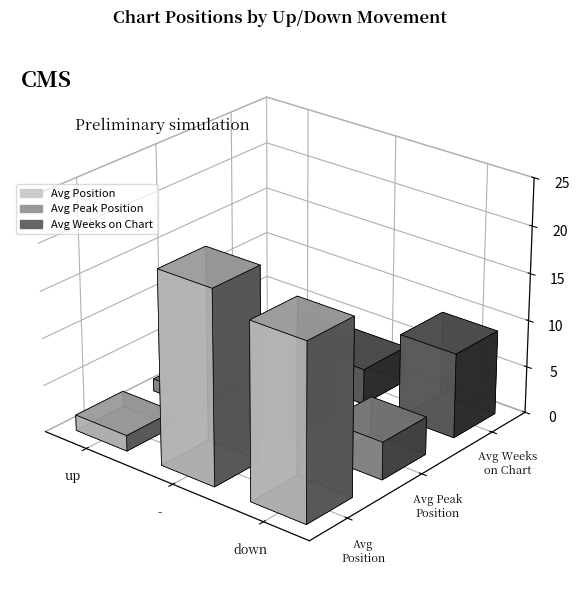

How many values in the Avg Peak Position series are below 4?

1